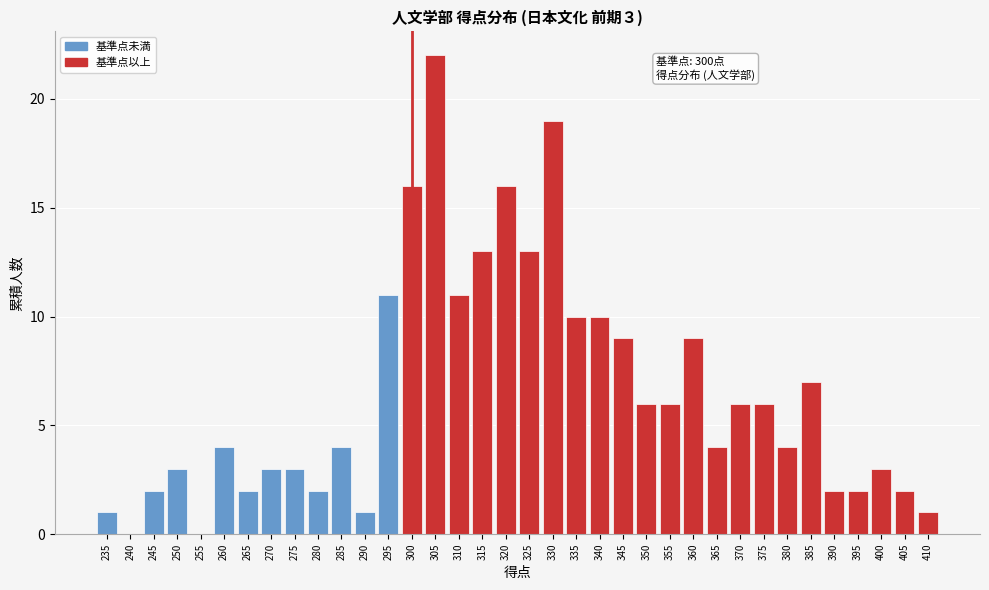

What value does the data have at 260?

4